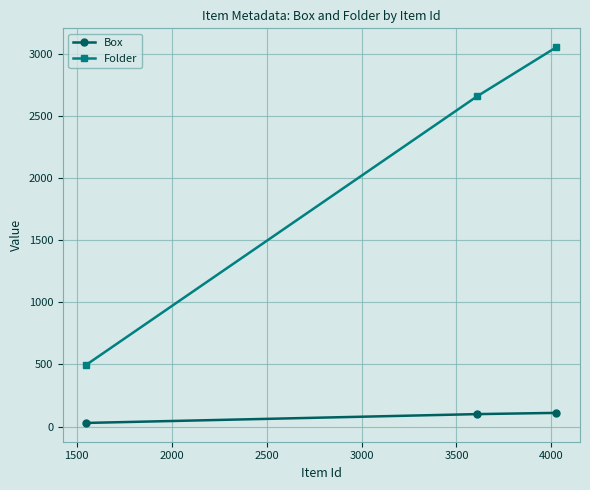

What is the difference between the maximum and minimum values in the Box series?

81